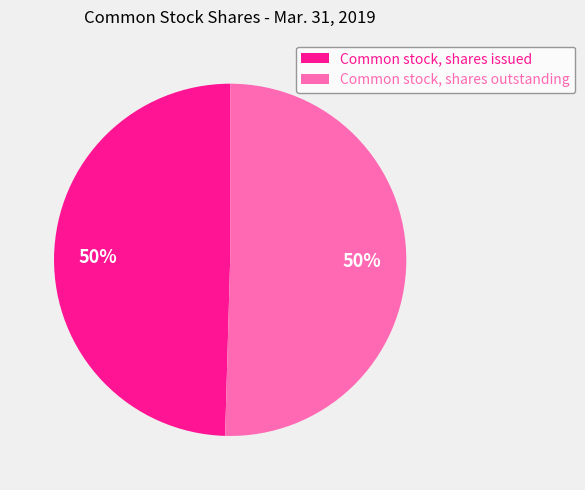

Approximately how many times larger is the value at Common stock, shares outstanding compared to Common stock, shares issued?

1.0